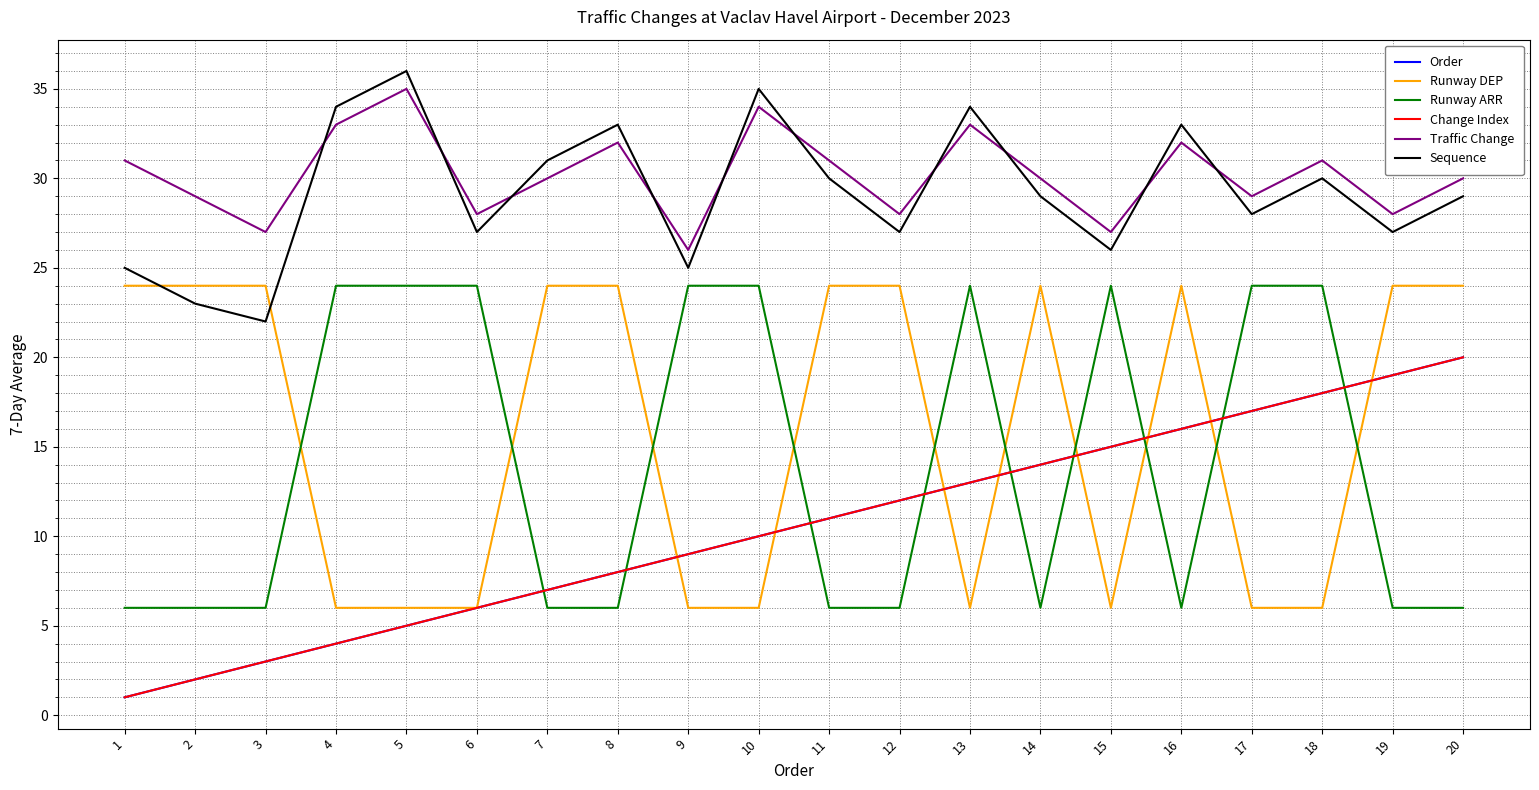

Is this an area chart (filled region under the line)?

No